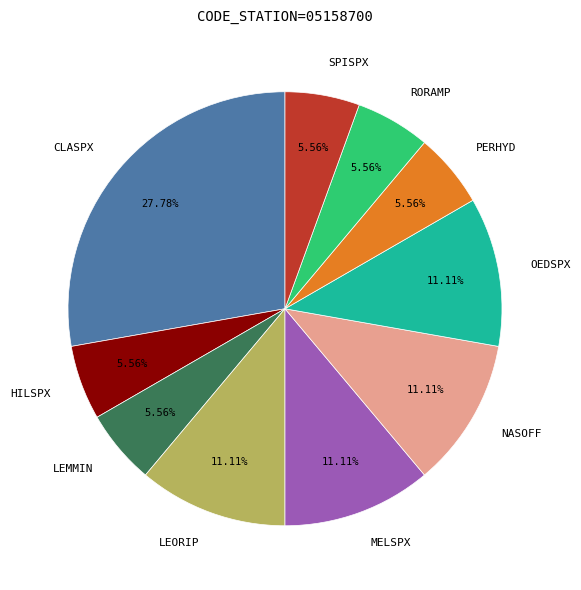

To the nearest percent, what portion does CLASPX represent?

28%